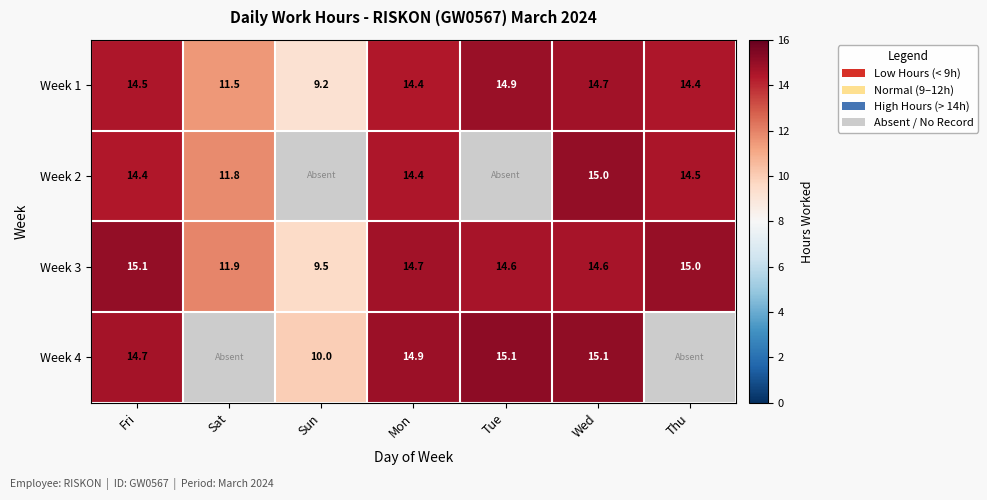

What is the difference between the maximum and second lowest values in the Week 3 series?

3.2